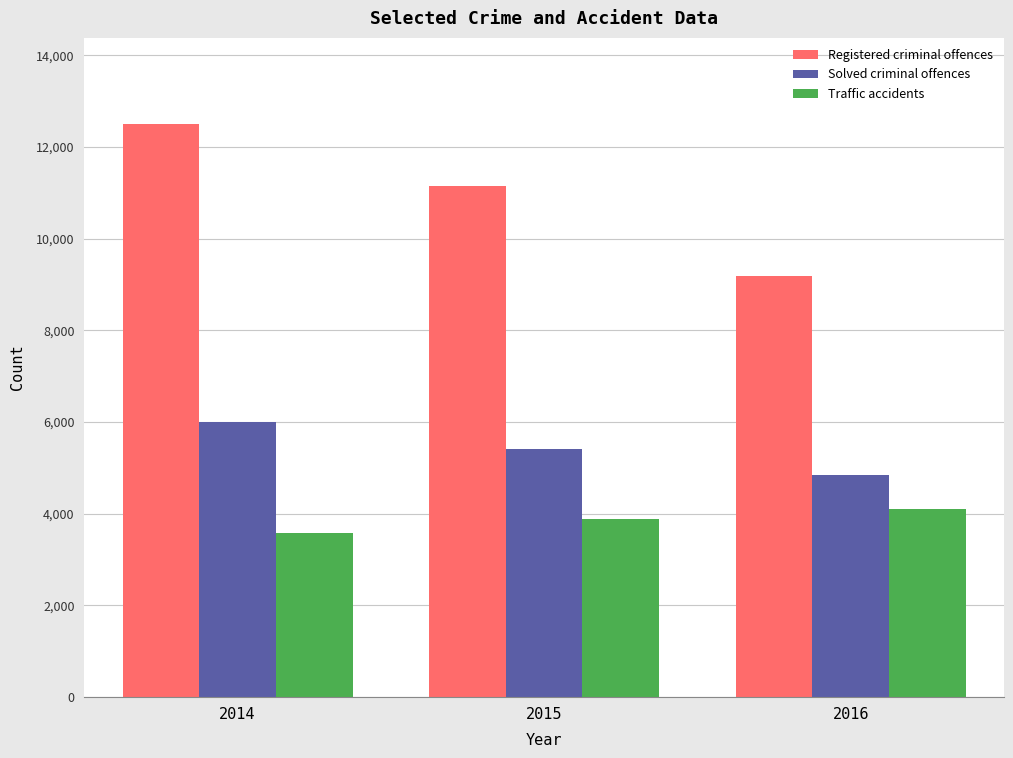

What is the value of the Traffic accidents bar at the 1st from the left?

3572